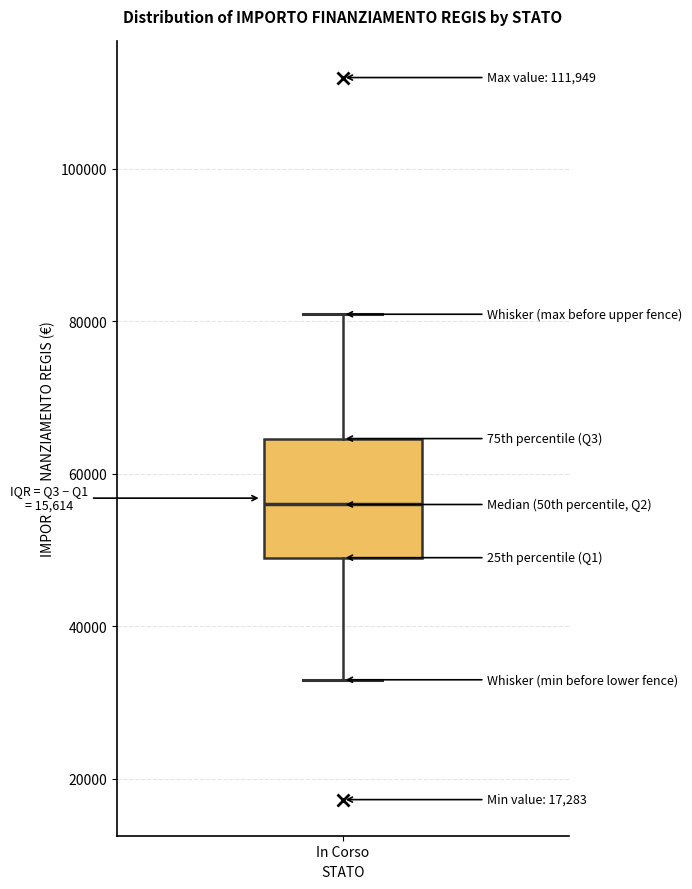

Where does the upper whisker of the box for In Corso end on the y-axis? The values are not printed on the chart, so give them approximately, as read against the axis.

80000